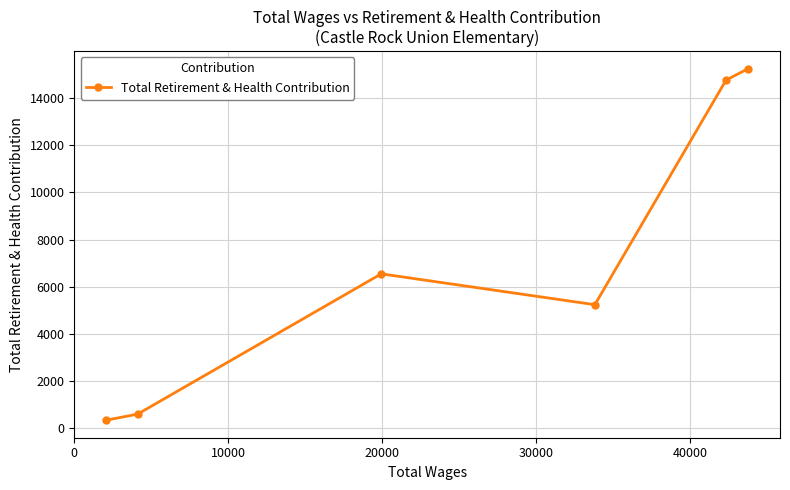

Reading right to left, list all the values displayed in this chart.

15248	14767	5237	6546	593	338